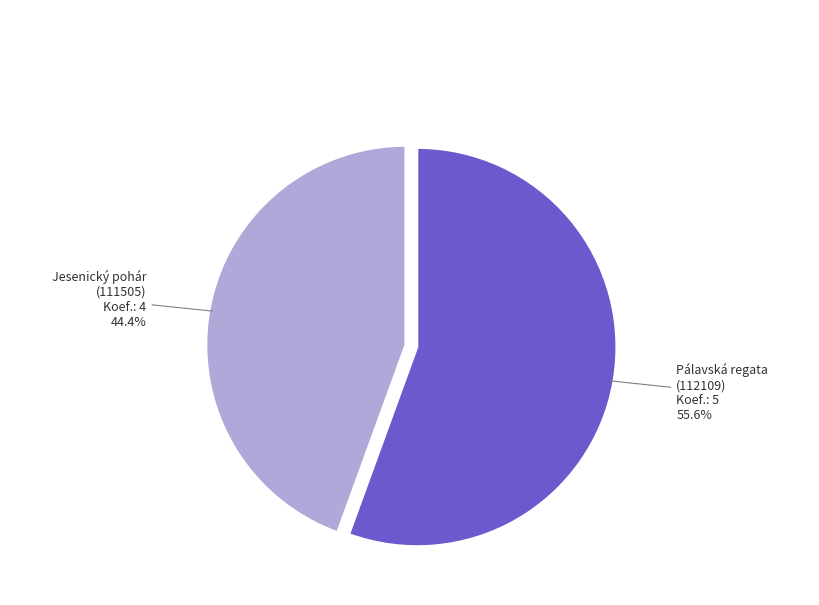

Between Jesenický pohár (111505) and Pálavská regata (112109), which is larger?

Pálavská regata (112109)